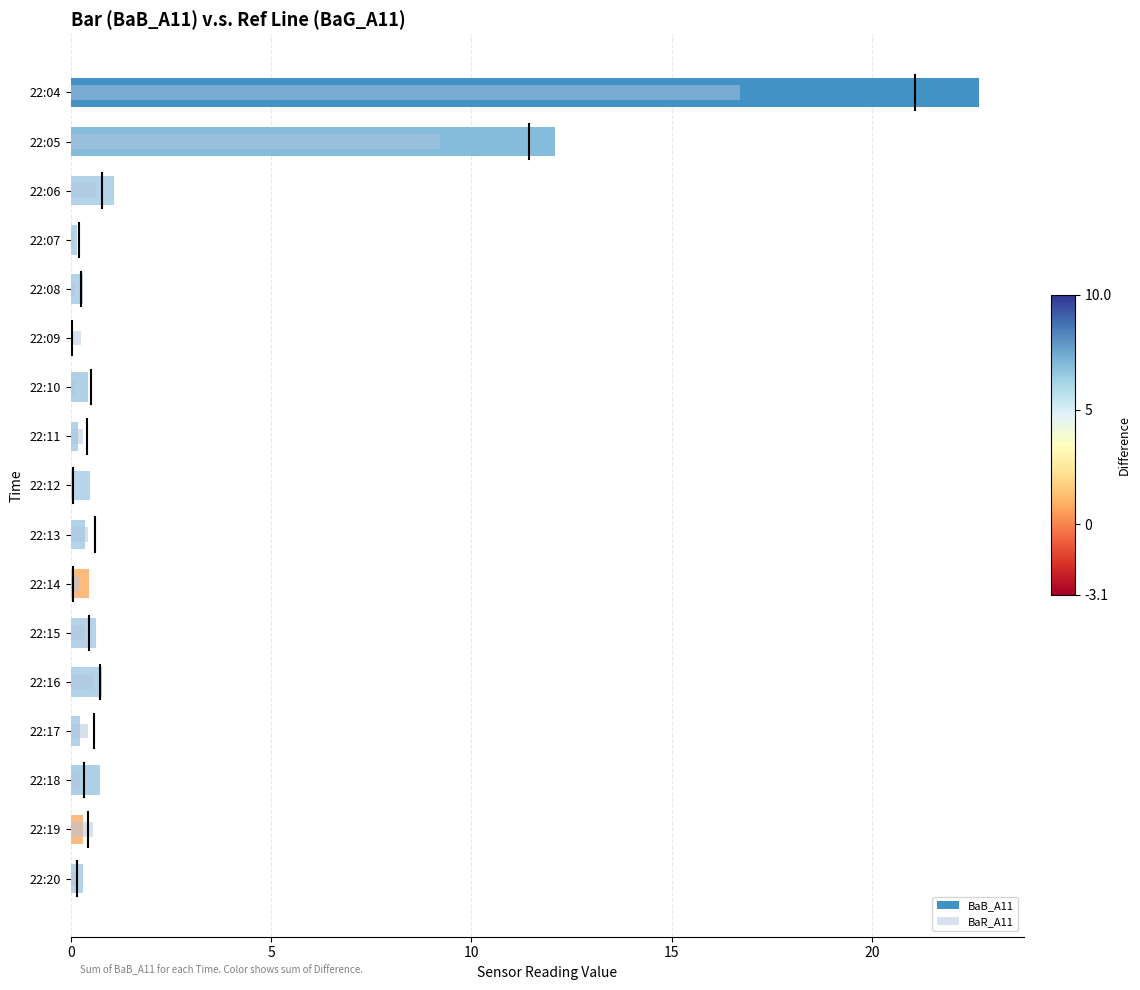

How many bars are there in each group?

2